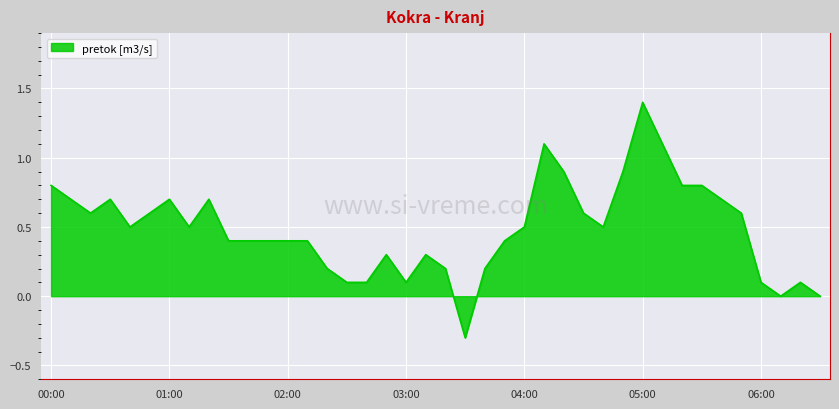

How many lines are shown in the chart?

1